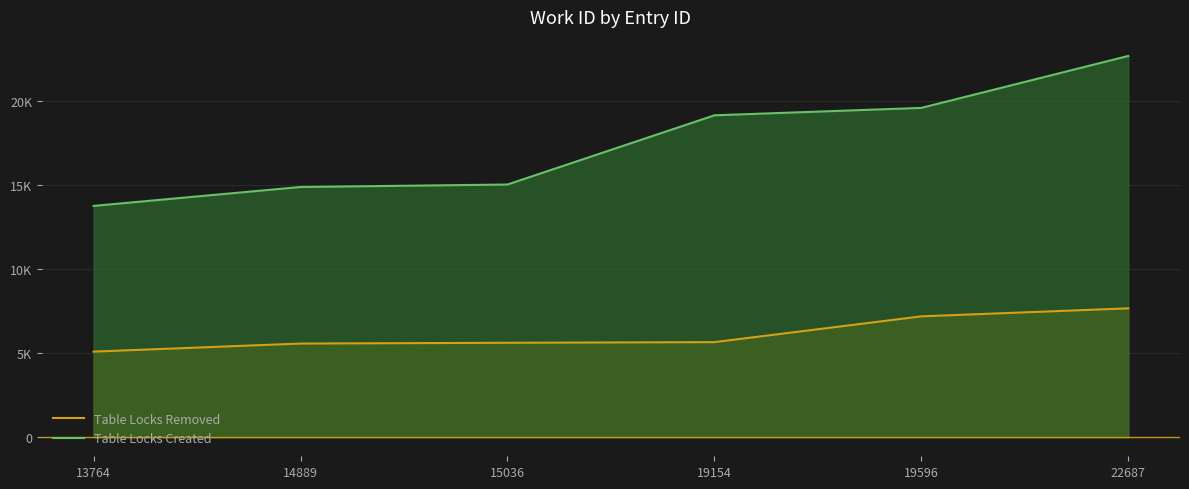

What is the sum of all Table Locks Created values?

105126